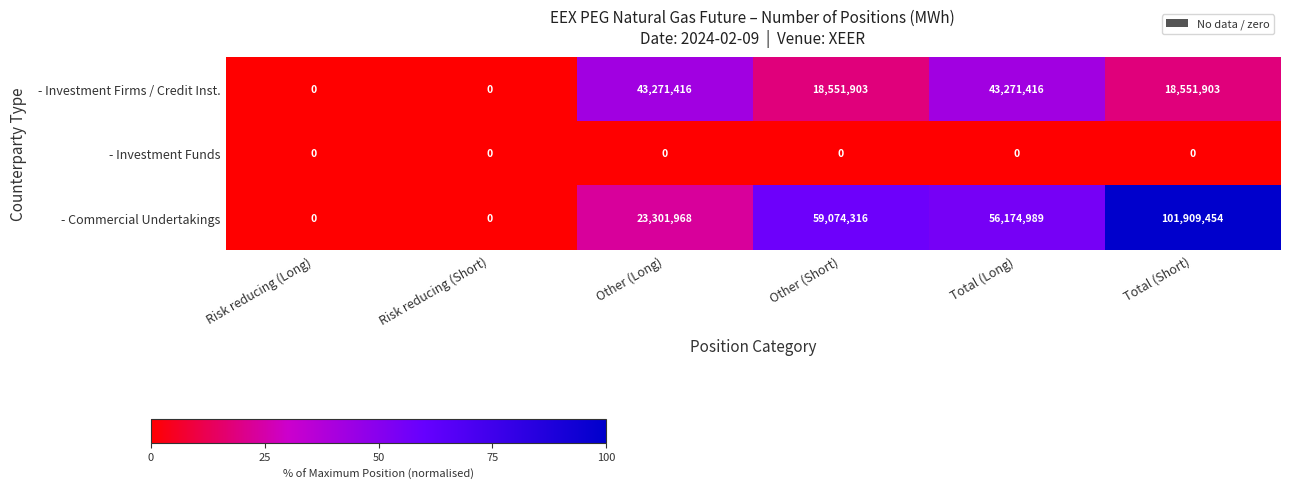

At which label does - Investment Firms / Credit Inst. first exceed 18551903?

Other (Long)